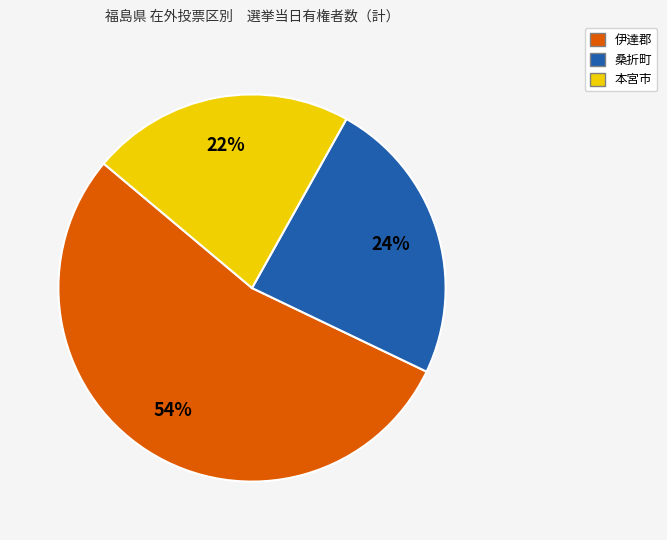

To the nearest percent, what is the average slice percentage?

33%